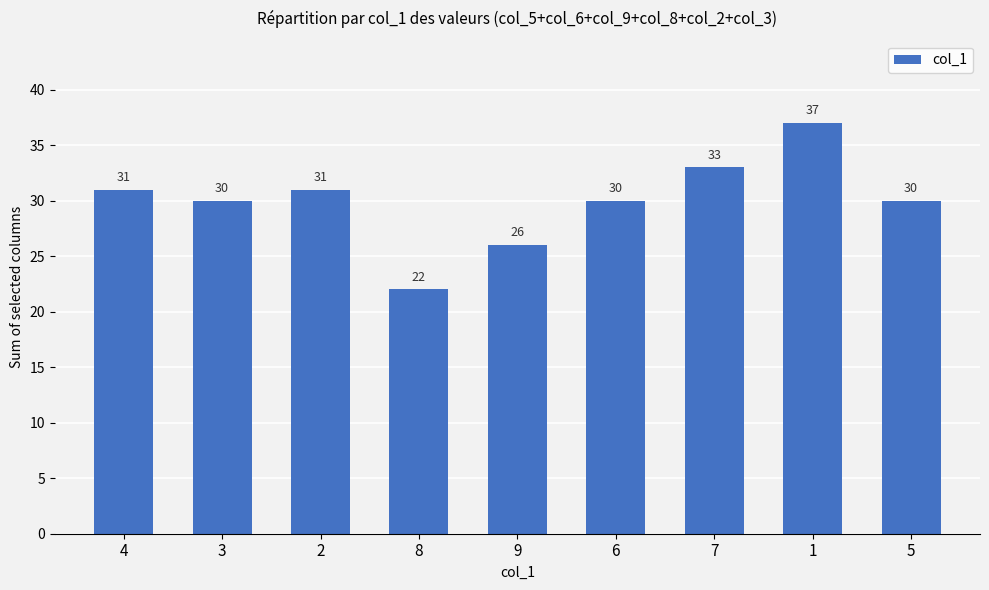

Reading left to right, extract all data points from this chart.

4=31	3=30	2=31	8=22	9=26	6=30	7=33	1=37	5=30